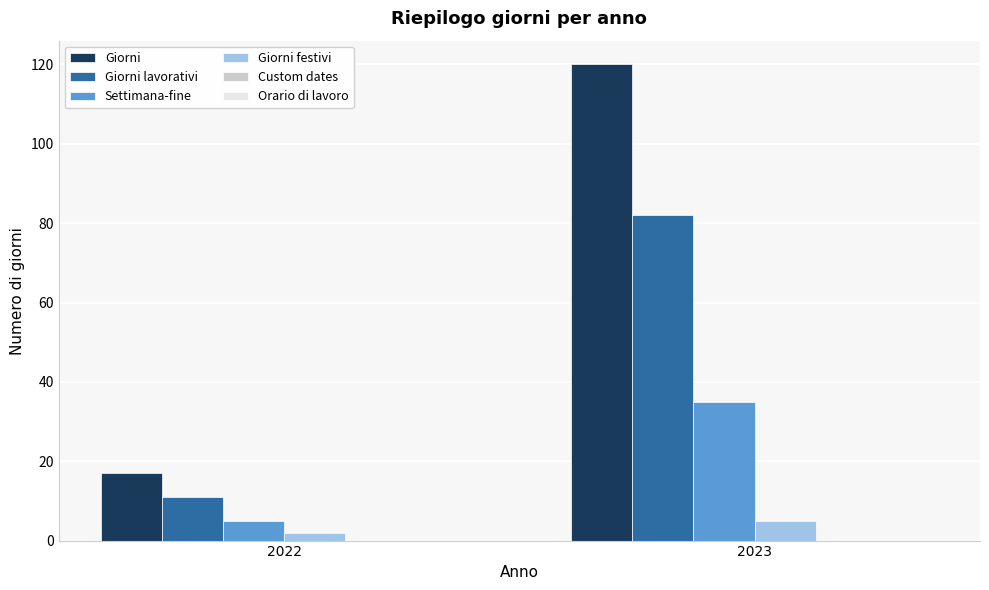

At which label is Giorni festivi closest to 3?

2022